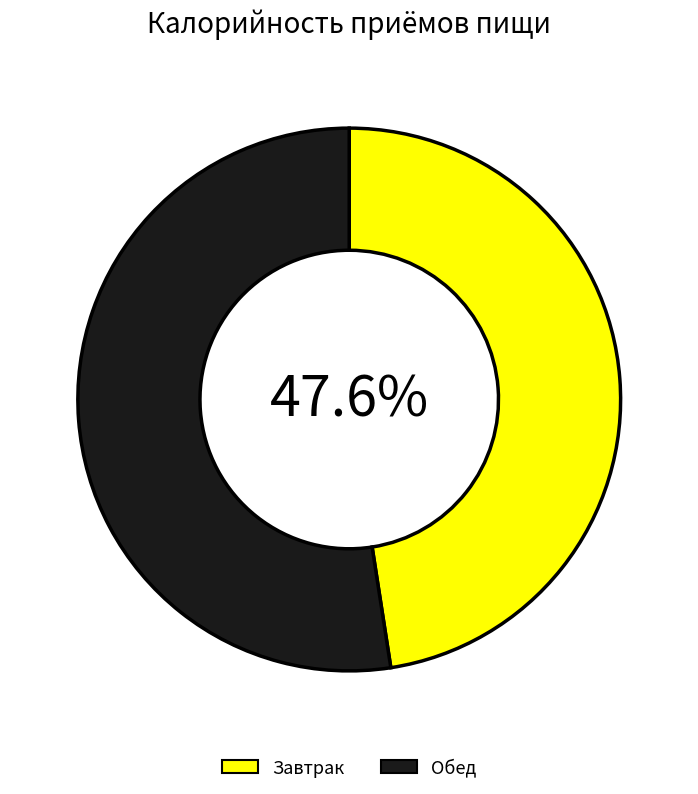

Count the number of slices in the pie.

2